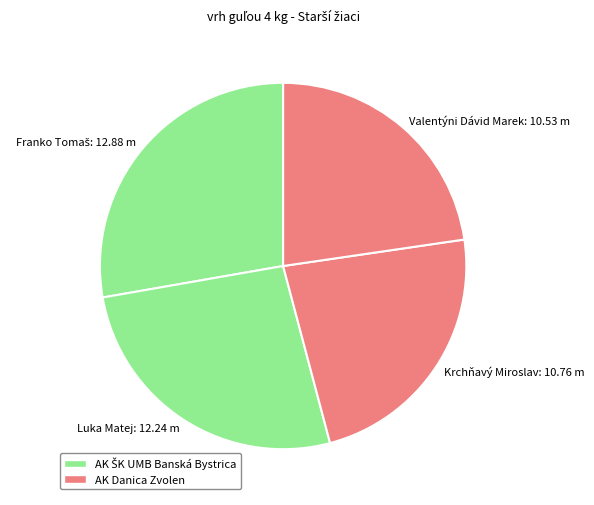

Between Luka Matej: 12.24 m and Krchňavý Miroslav: 10.76 m, which is larger?

Luka Matej: 12.24 m